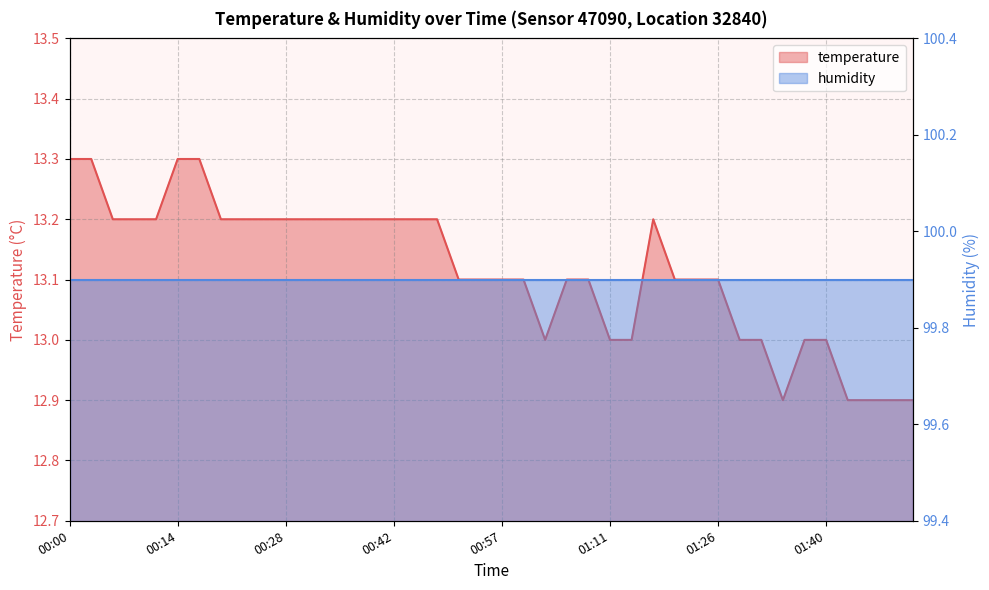

What is the approximate value at 00:00?

13.3